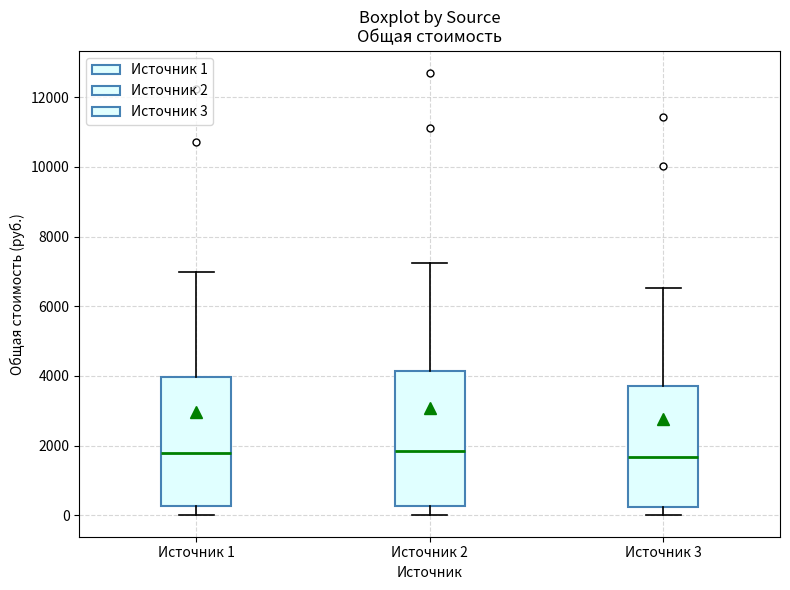

Reading left to right, transcribe this box plot: for each box, give where its median line is, the range the box spans, and where its two whiskers end, as read against the y-axis. The values are not printed on the chart, so give them approximately, as read against the axis.

Источник 1: median 1800, box 200 to 4000, whiskers 0 to 7000
Источник 2: median 1800, box 200 to 4200, whiskers 0 to 7200
Источник 3: median 1600, box 200 to 3800, whiskers 0 to 6600